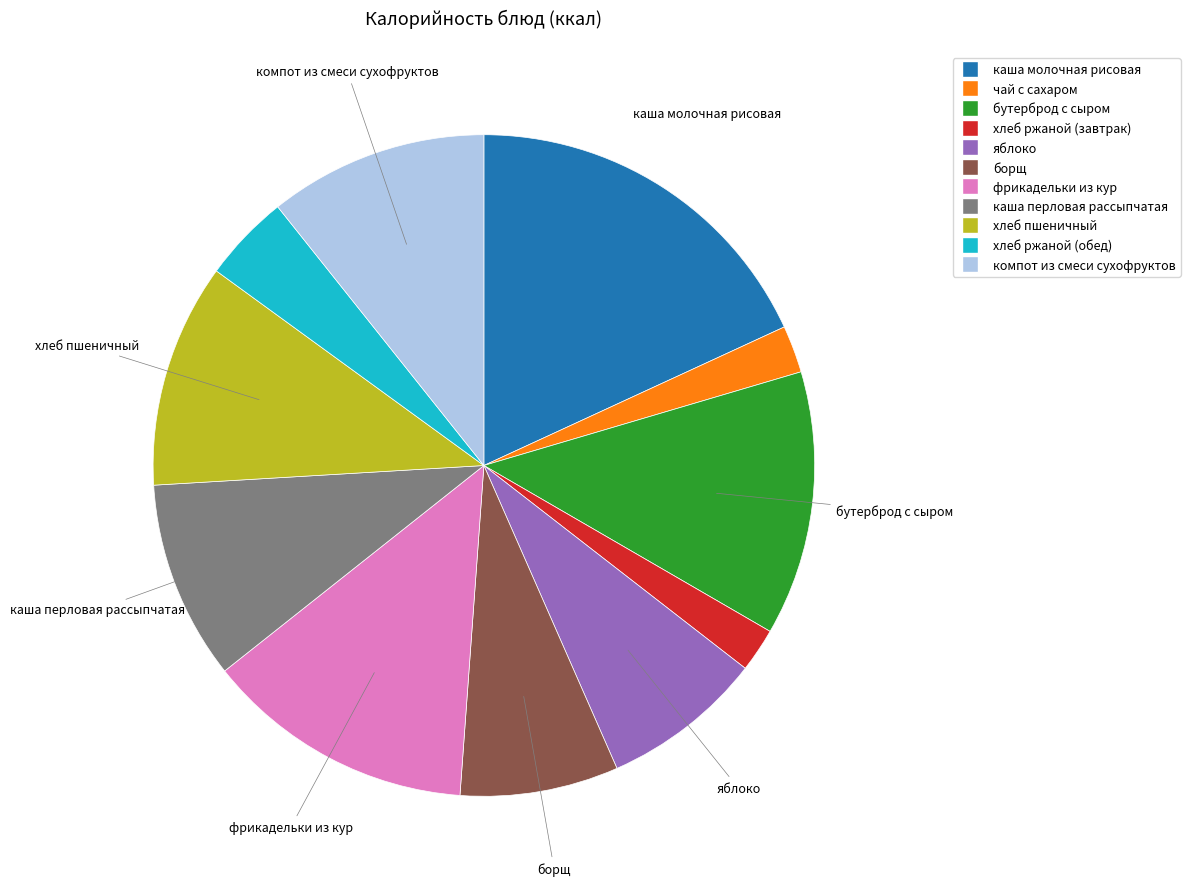

Do хлеб ржаной (завтрак) and бутерброд с сыром together represent more than half of the pie?

No